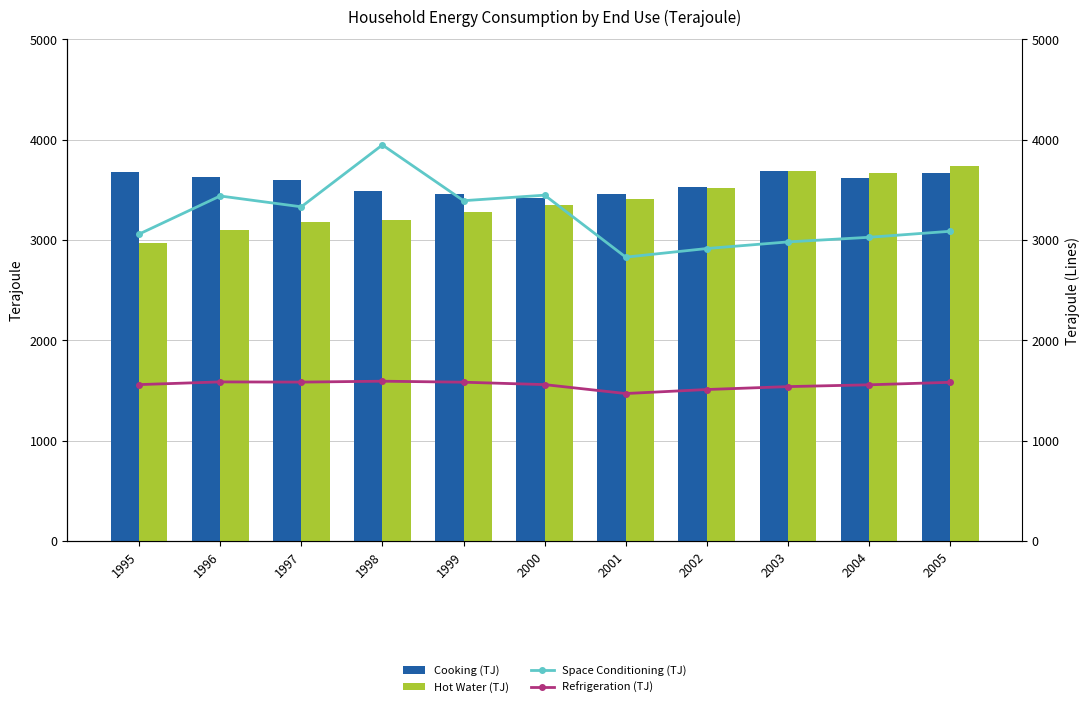

Is the value of Hot Water (TJ) at 1995 greater than the value of Cooking (TJ) at 2005?

No